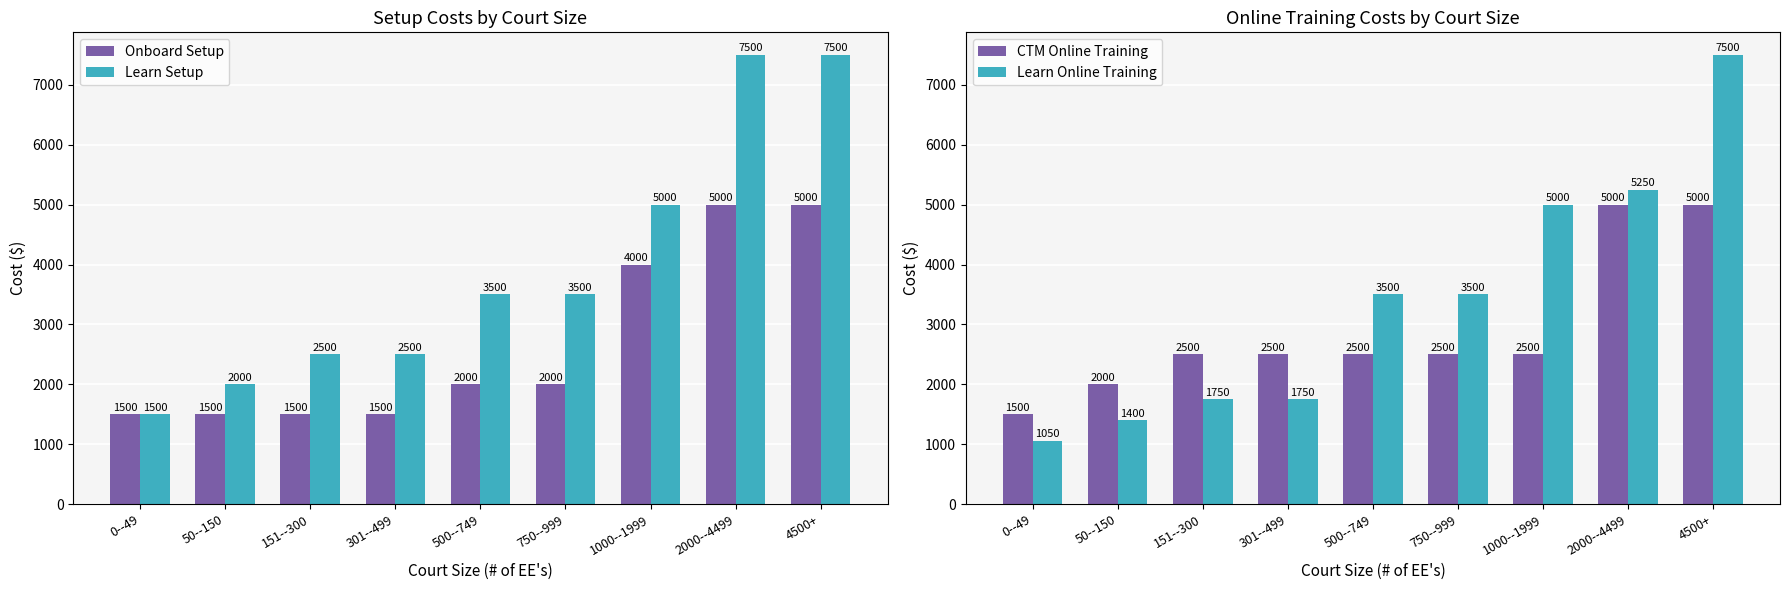

What are all the series names shown in the legend?

Onboard Setup, Learn Setup, CTM Online Training, Learn Online Training